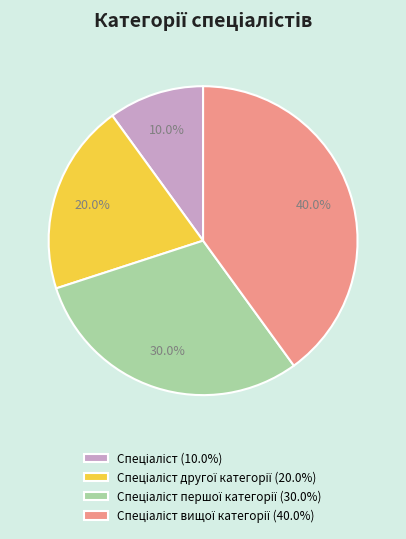

Is there any slice that represents more than half of the pie?

No